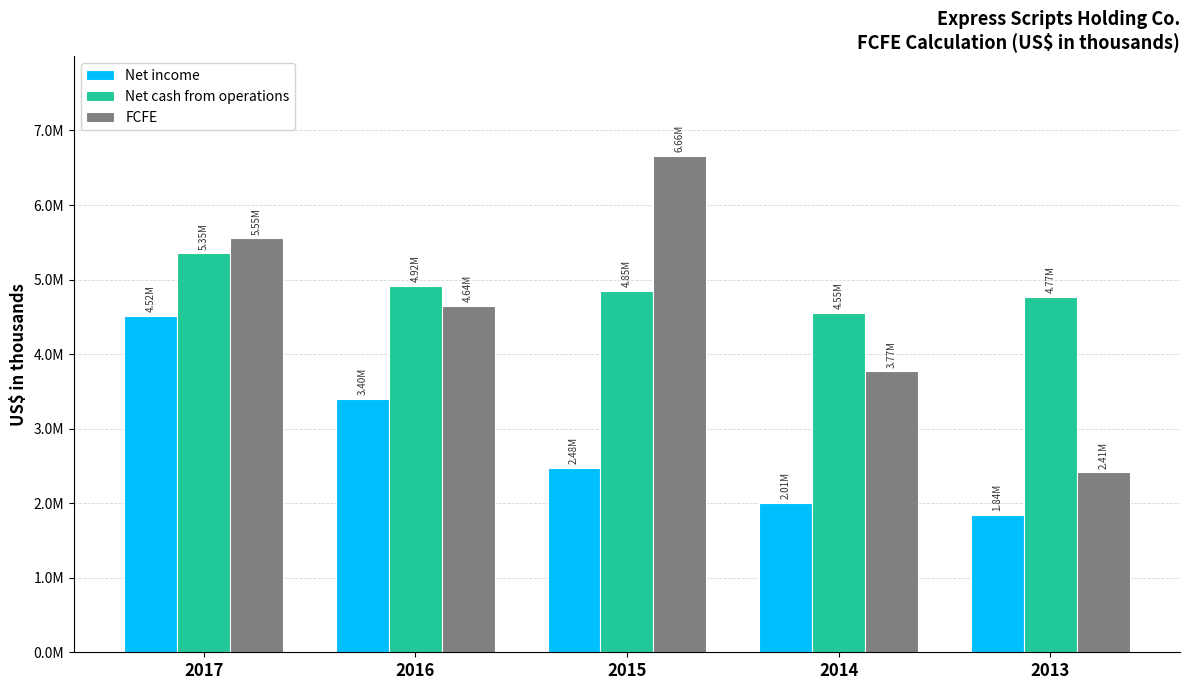

True or false: Net cash from operations has a value of 2964277 at 2015.

False